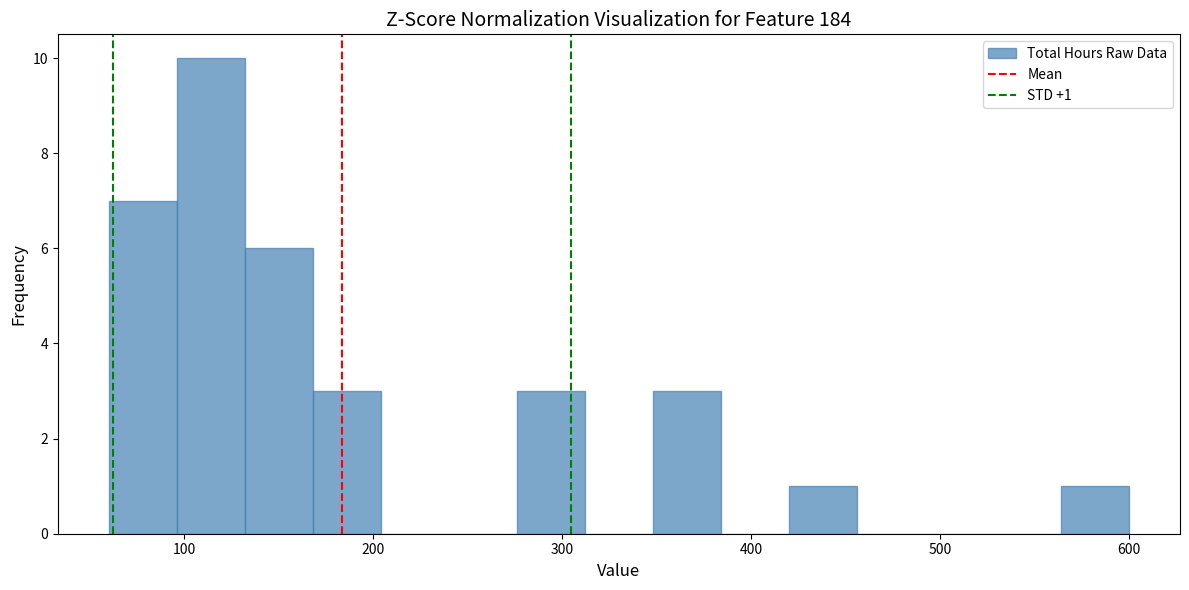

Around what value on the x-axis is the tallest bar? Give the approximate position of its centre, as read against the axis.

110